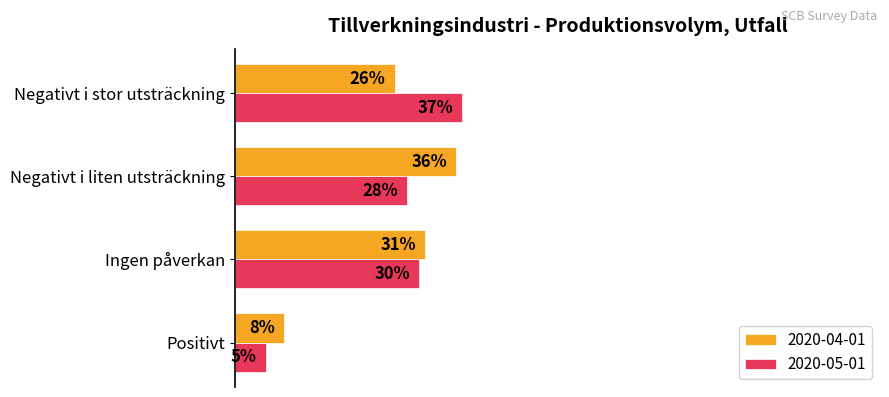

Between Ingen påverkan and Negativt i stor utsträckning, which series saw the biggest shift?

2020-05-01